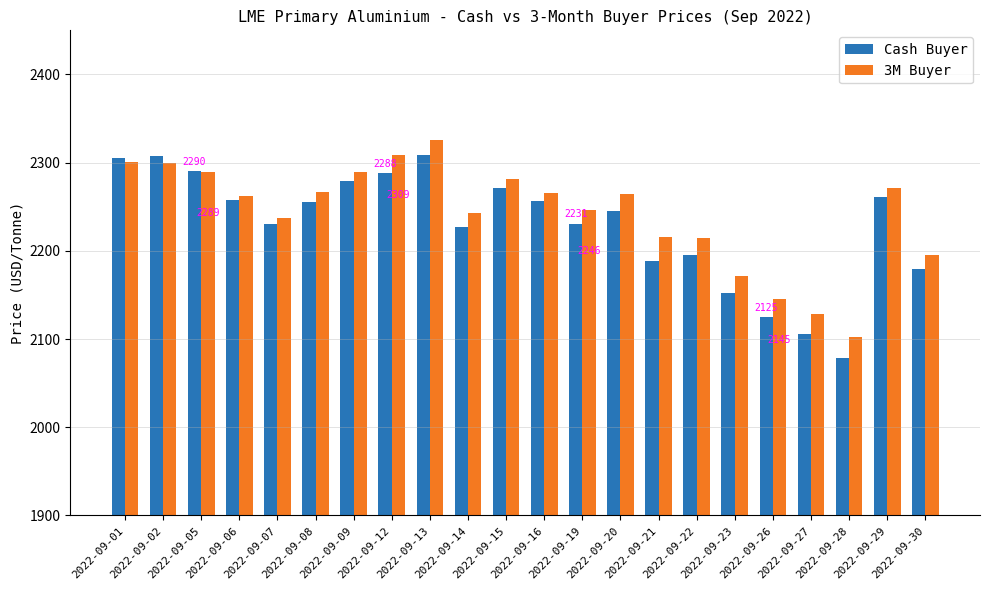

What is the difference between the maximum and minimum values in the Cash Buyer series?

230.0